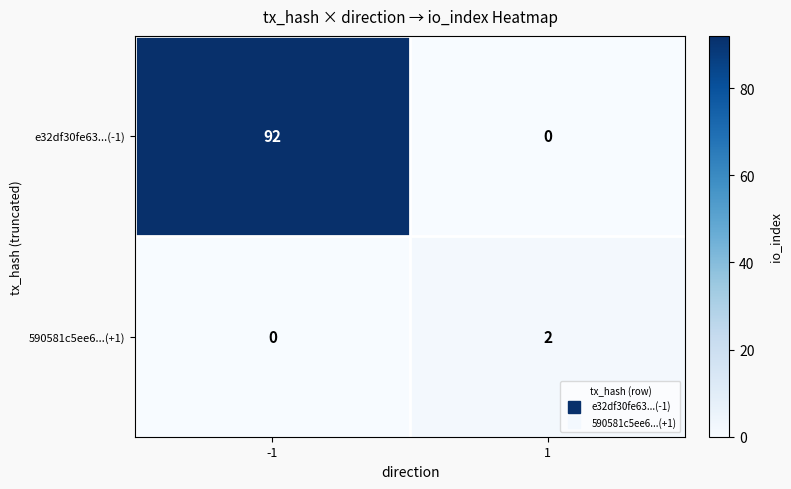

Is it true that e32df30fe63...(-1) equals 42 at -1?

False